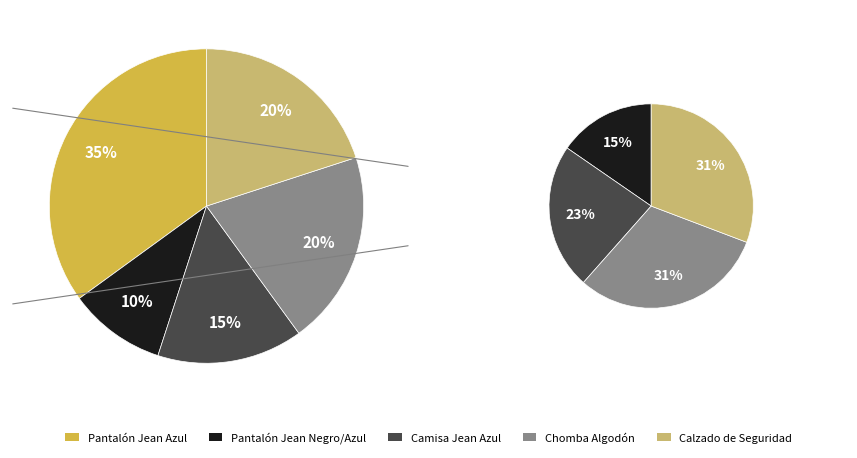

Is it true that Calzado de Seguridad is 20% of the pie?

True